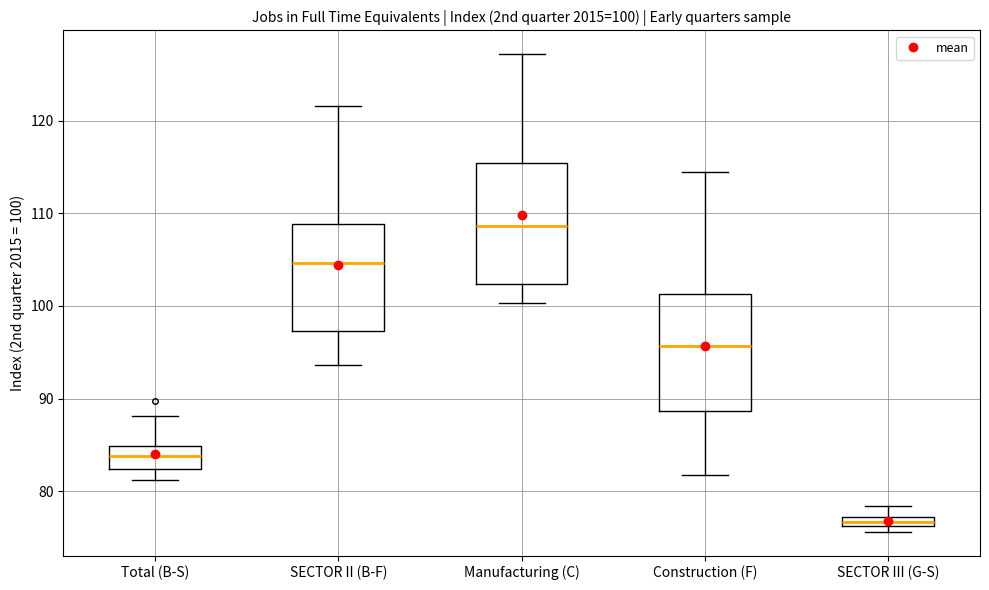

Which box has the highest median line?

Manufacturing (C)